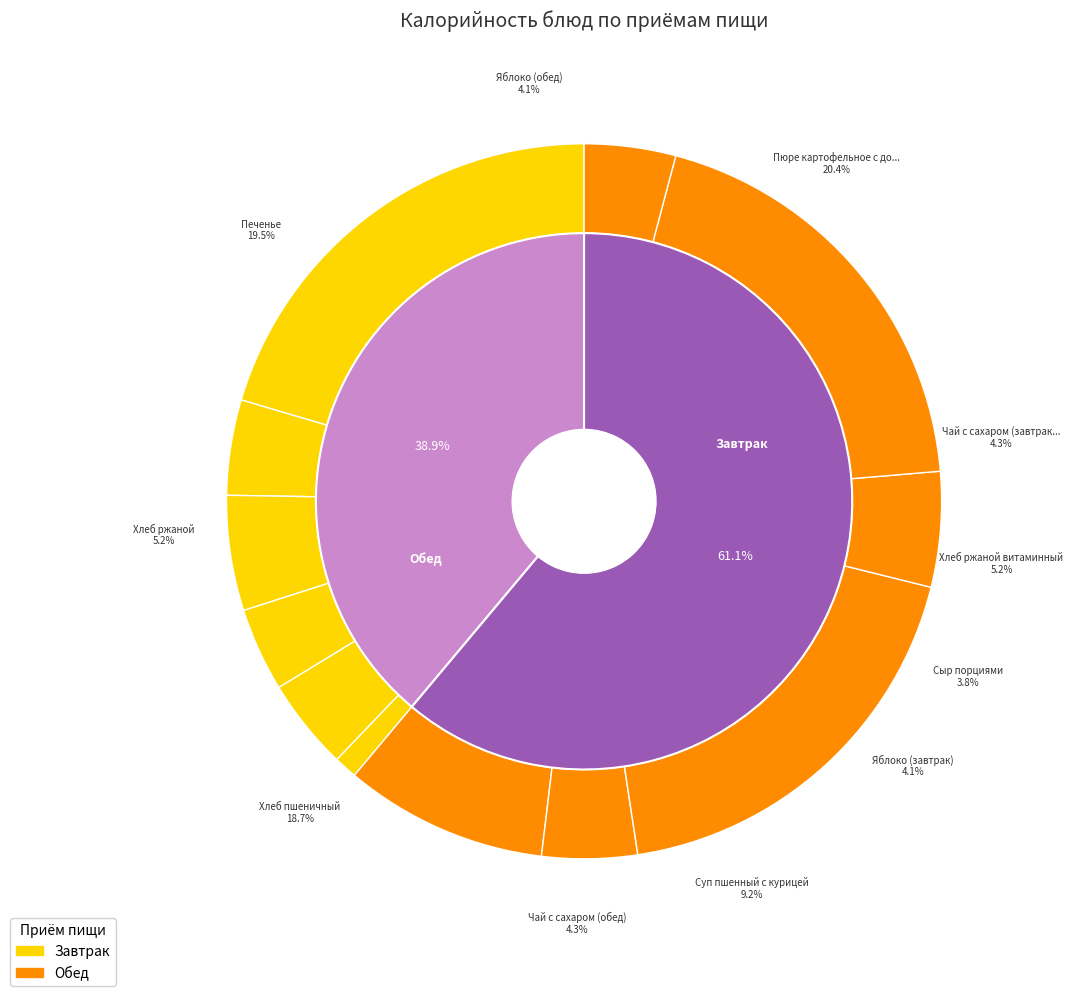

What percentage do Печенье and Яблоко (обед) together represent?

23.7%